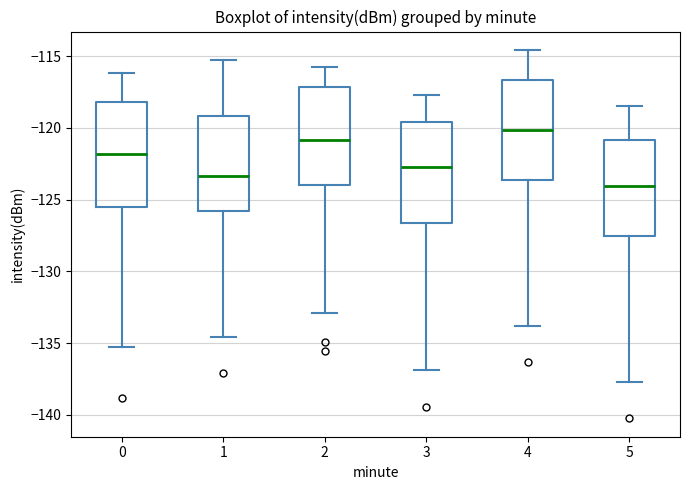

Reading left to right, read every box against the y-axis: the position of its median line, the range the box covers, and the ends of its whiskers. The values are not printed on the chart, so give them approximately, as read against the axis.

0: median -122.0, box -125.5 to -118.0, whiskers -135.5 to -116.0
1: median -123.5, box -126.0 to -119.0, whiskers -134.5 to -115.5
2: median -121.0, box -124.0 to -117.0, whiskers -133.0 to -116.0
3: median -122.5, box -126.5 to -119.5, whiskers -137.0 to -117.5
4: median -120.0, box -123.5 to -116.5, whiskers -134.0 to -114.5
5: median -124.0, box -127.5 to -121.0, whiskers -137.5 to -118.5